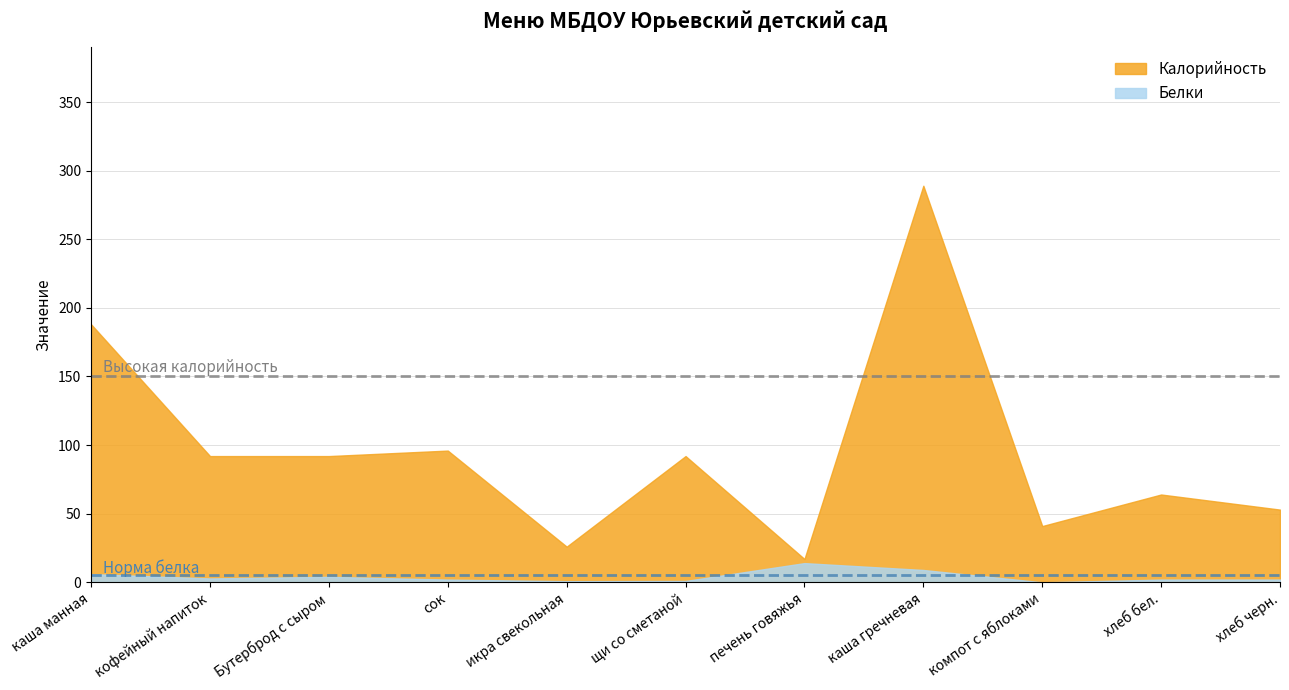

Reading left to right, what are all the values shown in this chart?

Калорийность: каша манная=188.0	кофейный напиток=92.0	Бутерброд с сыром=92.0	сок=96.0	икра свекольная=26.0	щи со сметаной=92.0	печень говяжья=17.0	каша гречневая=289.0	компот с яблоками=41.0	хлеб бел.=64.0	хлеб черн.=53.0
Белки: каша манная=6.0	кофейный напиток=2.8	Бутерброд с сыром=4.0	сок=2.0	икра свекольная=0.8	щи со сметаной=1.0	печень говяжья=14.0	каша гречневая=9.0	компот с яблоками=0.0	хлеб бел.=2.0	хлеб черн.=2.0